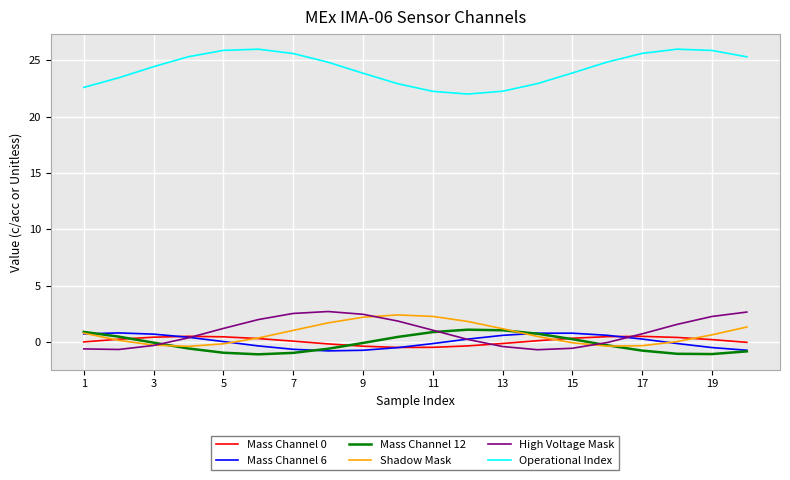

What is the minimum value shown in the chart?

-1.1